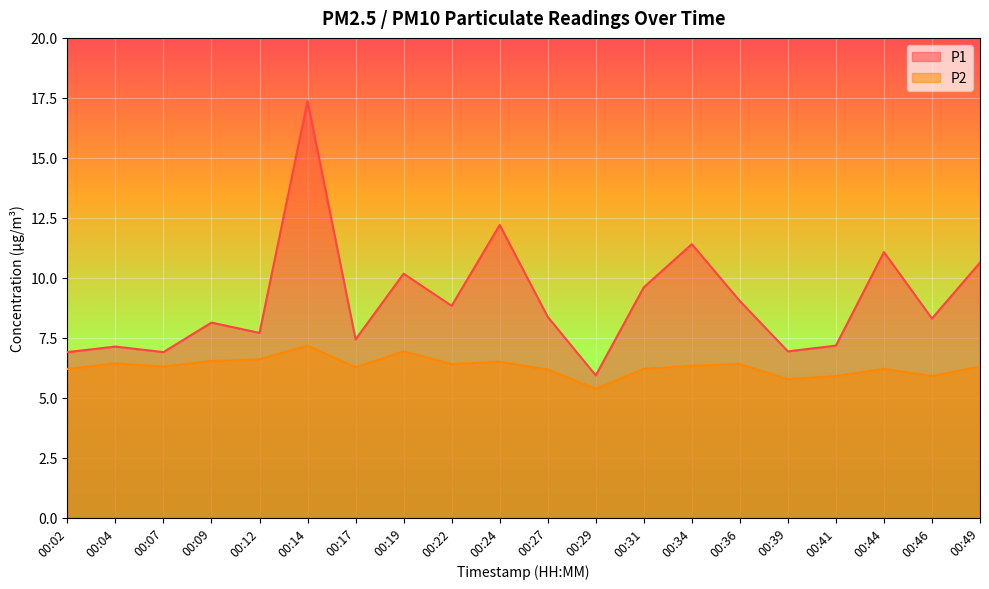

At 00:36, list the series in order from smallest to largest.

P2, P1